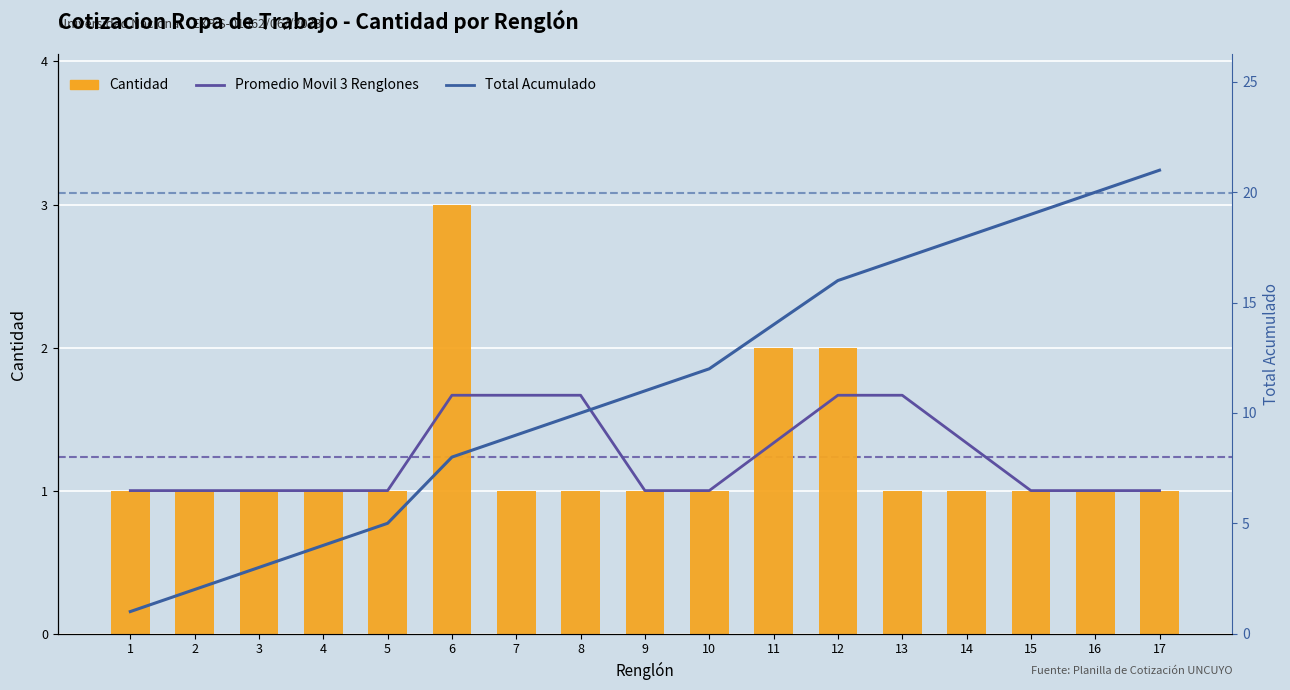

List the series in order of their peak value, highest first.

Total Acumulado, Cantidad, Promedio Movil 3 Renglones